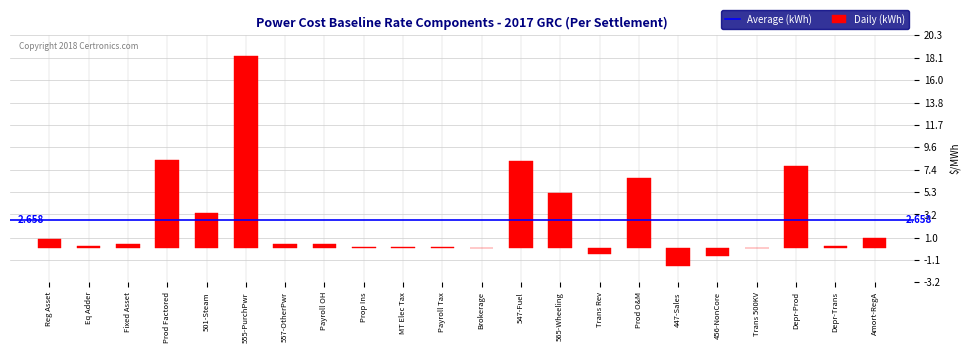

Between Prod Factored and 456-NonCore, which is larger?

Prod Factored